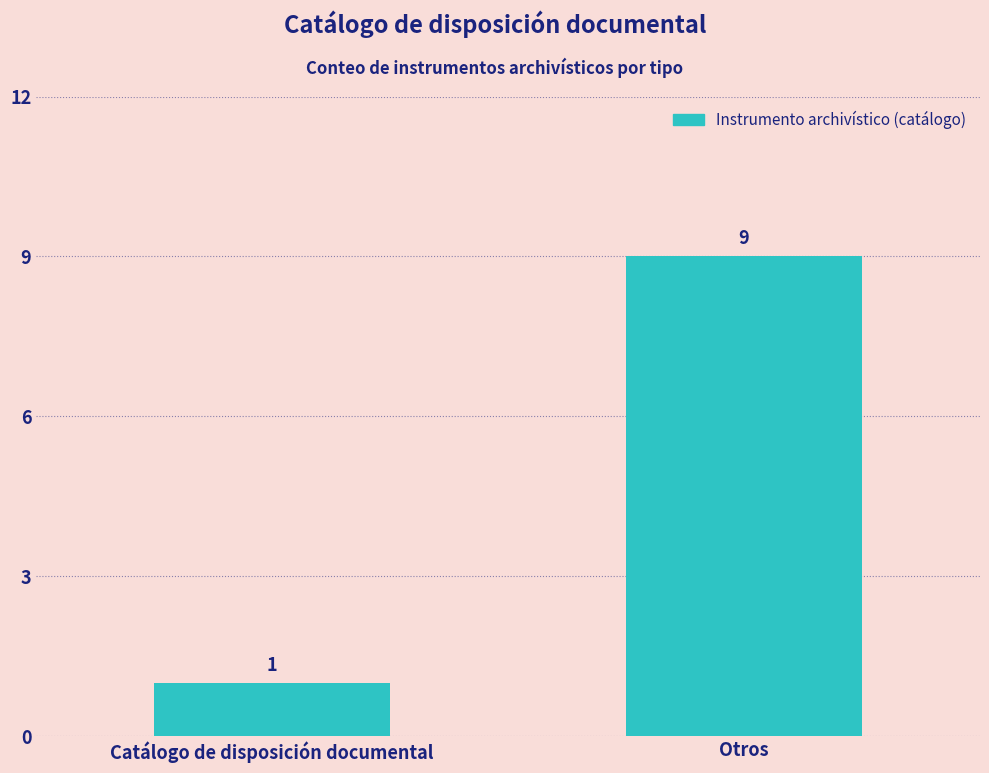

What is the sum of the values at Otros and Catálogo de disposición documental?

10